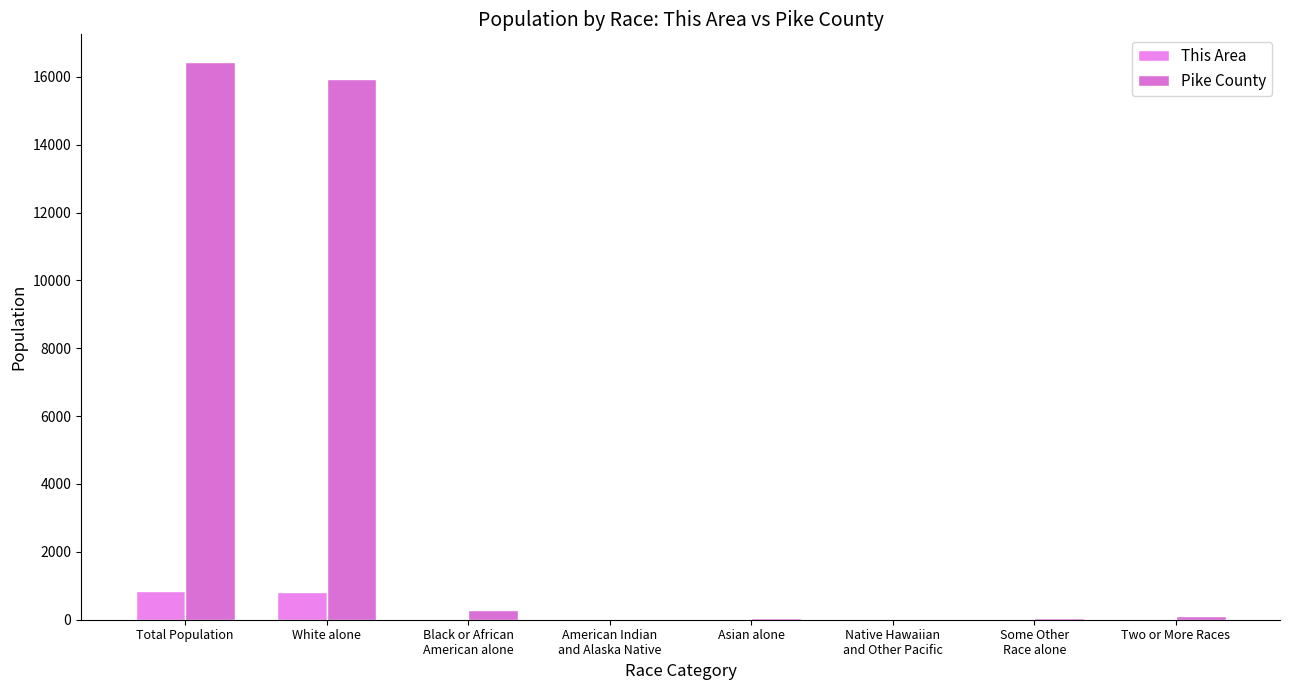

How many groups of bars are there?

8